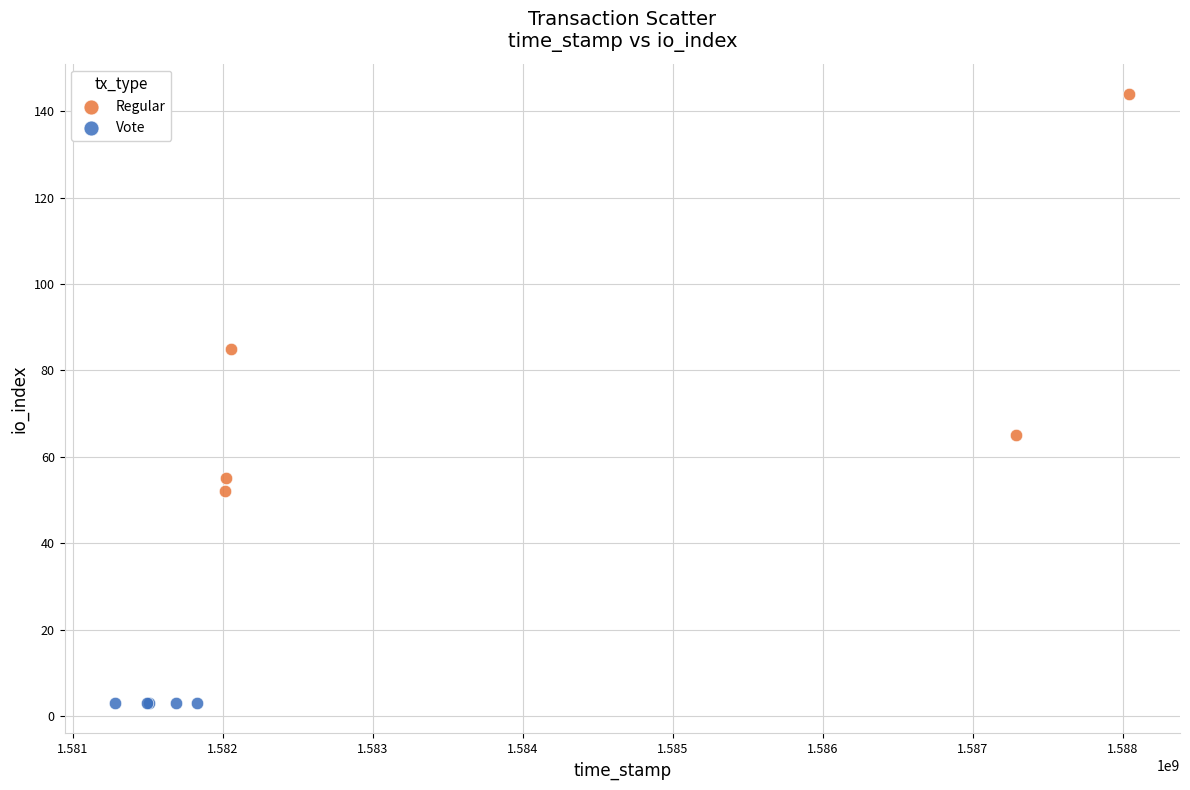

What are all the series names shown in the legend?

Regular, Vote